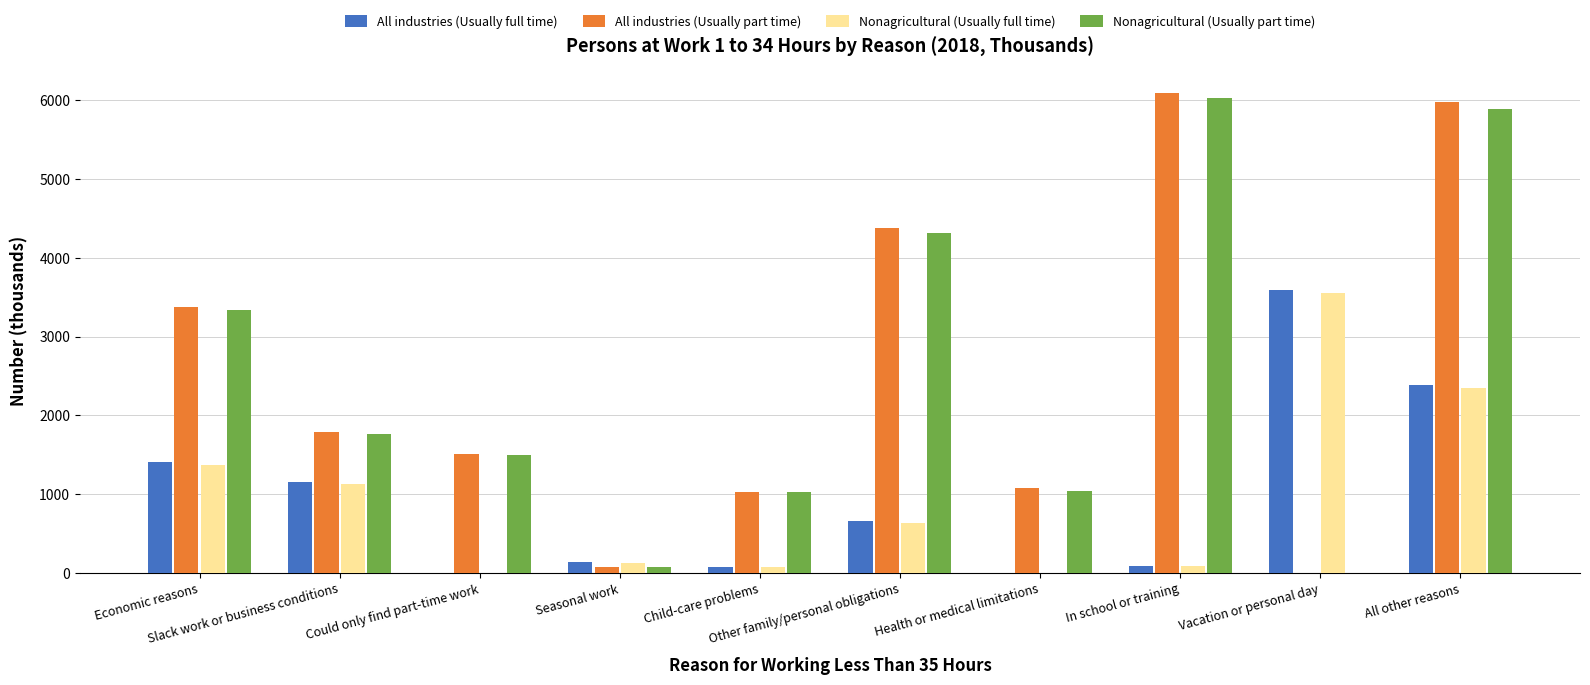

What is the maximum value shown in the chart?

6095